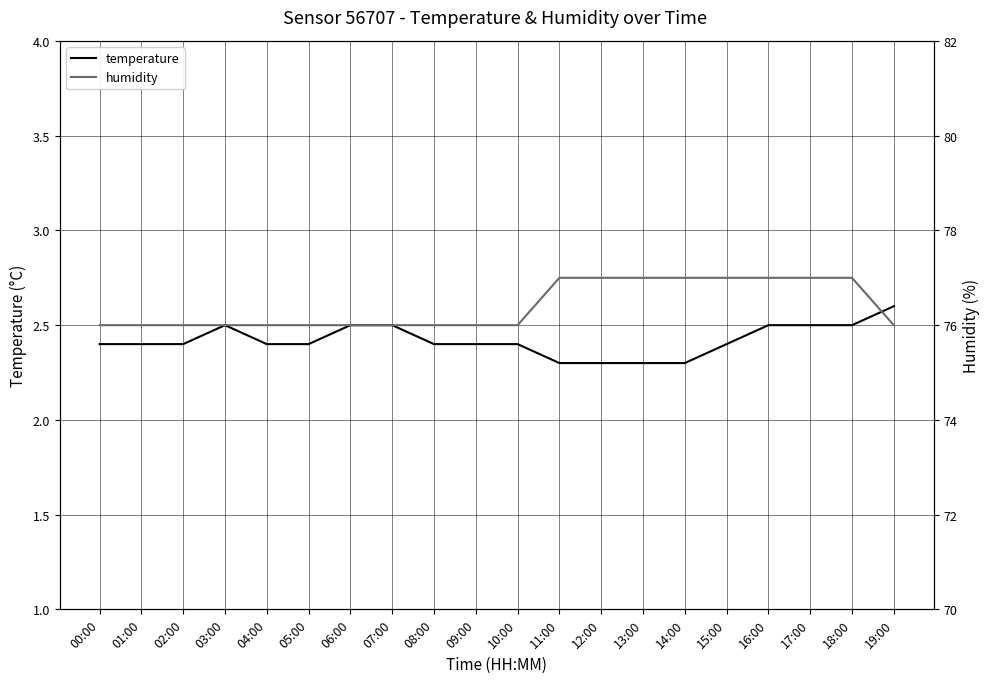

What is the sum of all temperature values?

48.4